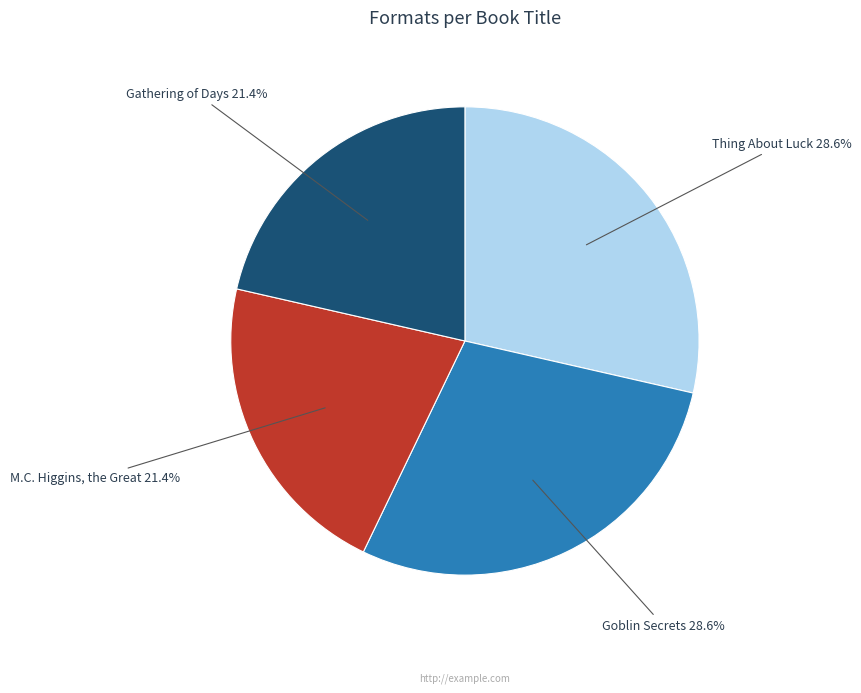

Does Goblin Secrets represent more than half of the total?

No